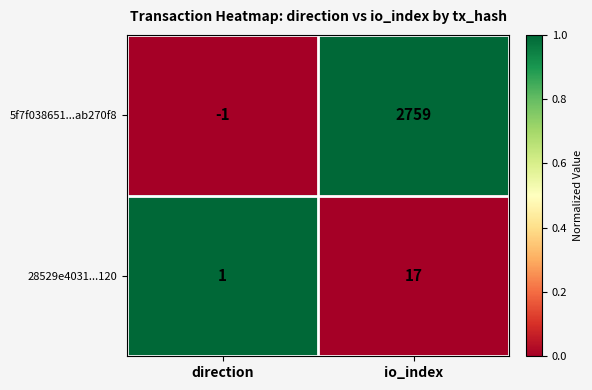

Which series has the widest spread of values?

5f7f038651...ab270f8